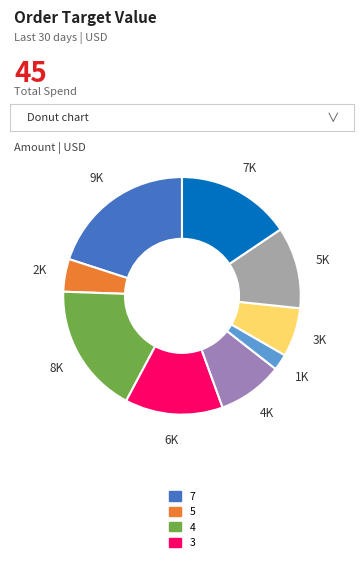

Is there any slice that represents more than half of the pie?

No